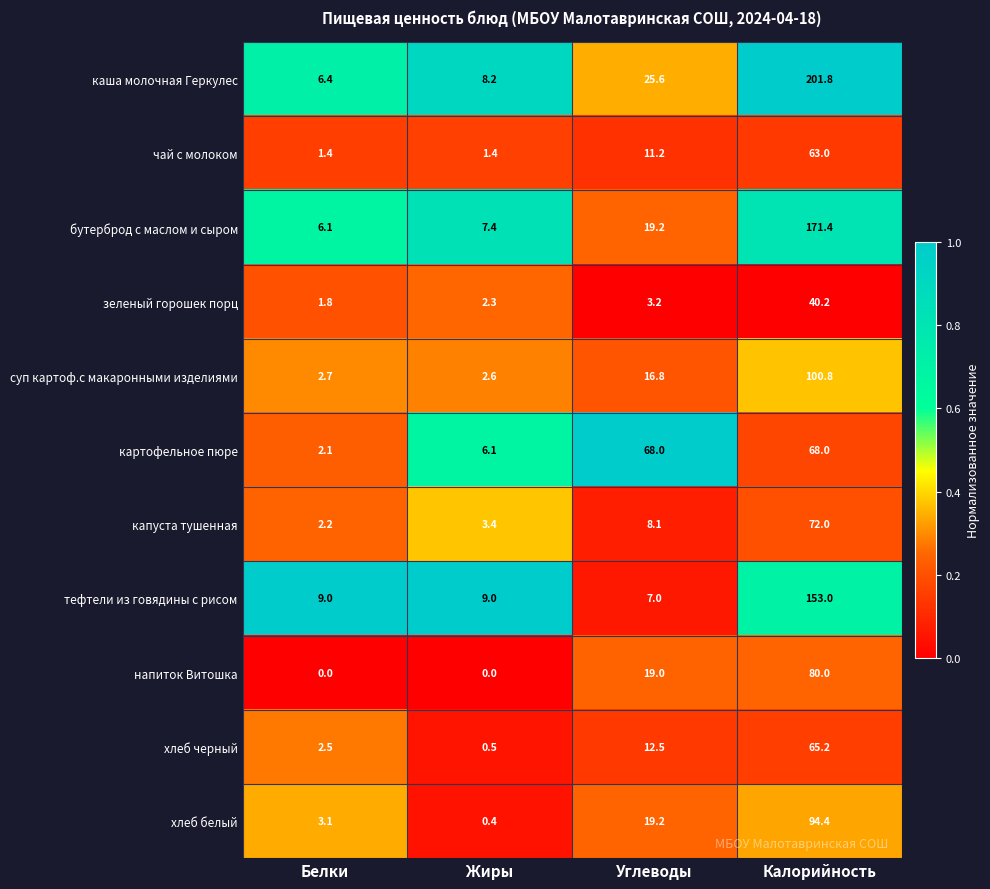

What is the sum of all хлеб белый values?

117.1